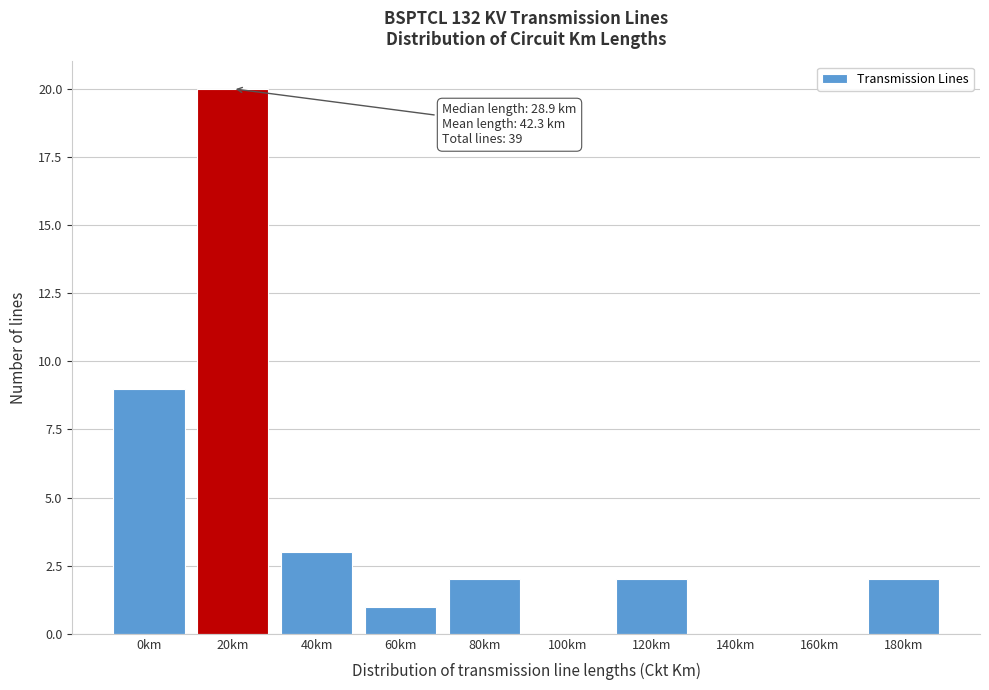

Reading left to right, transcribe all the data shown in this chart.

0km=9	20km=20	40km=3	60km=1	80km=2	100km=0	120km=2	140km=0	160km=0	180km=2